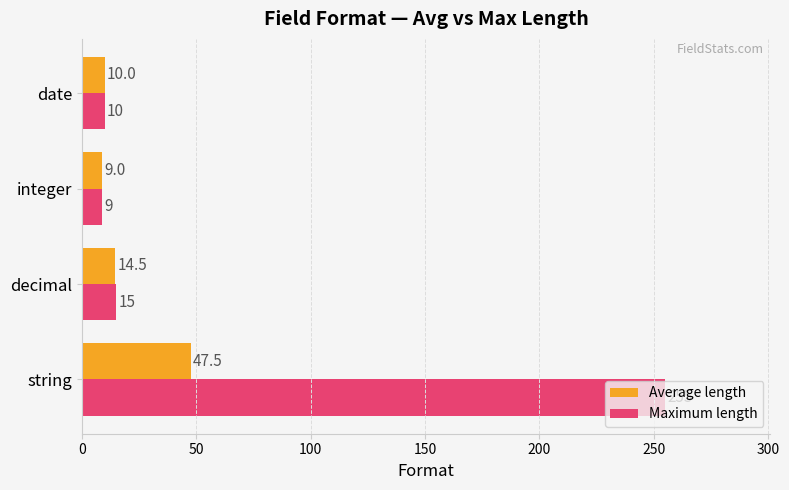

Which series has the largest total across all categories?

Maximum length